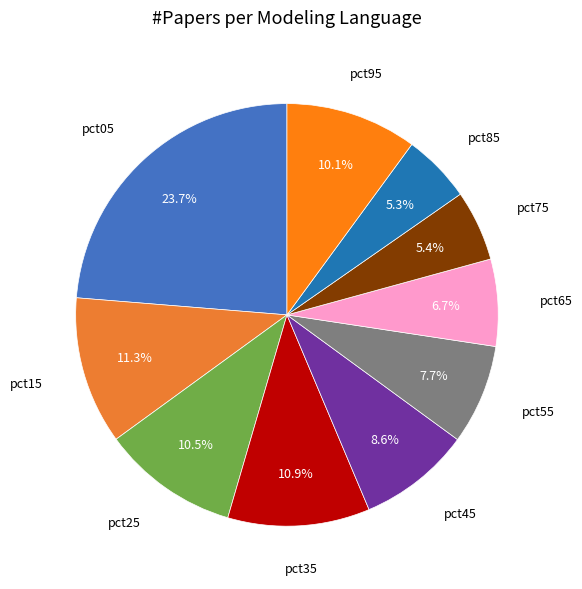

To the nearest percent, what is the difference between the pct55 and pct05 slice percentages?

16%